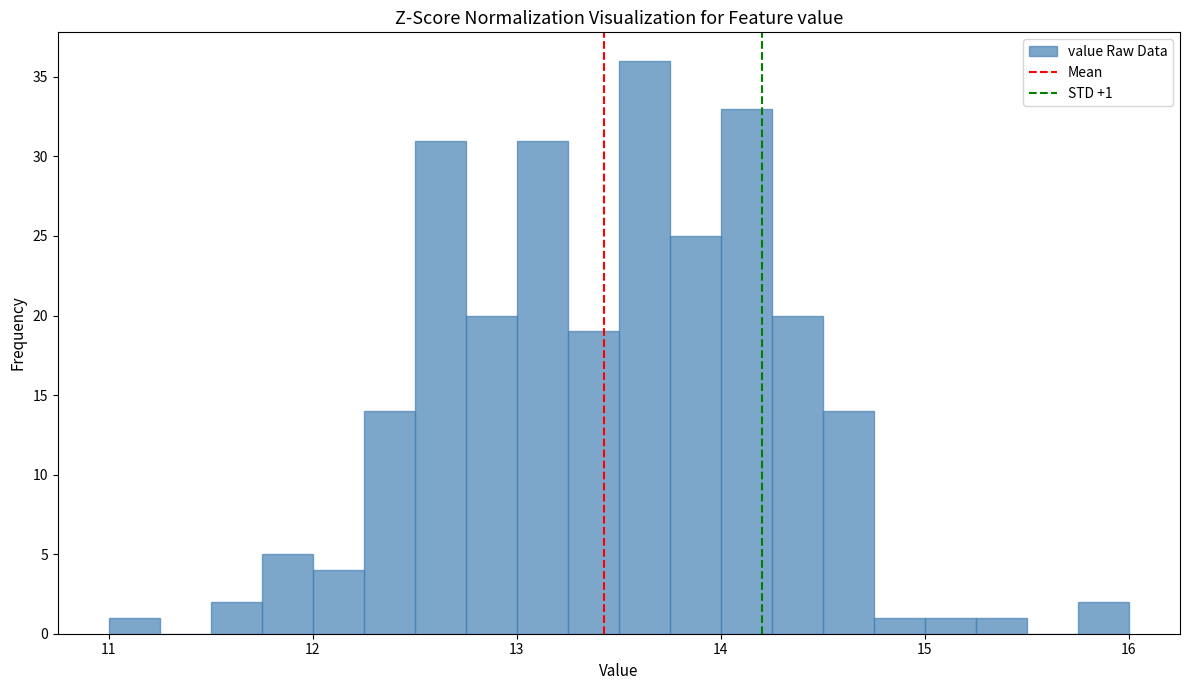

Around what value on the x-axis is the tallest bar? Give the approximate position of its centre, as read against the axis.

13.6